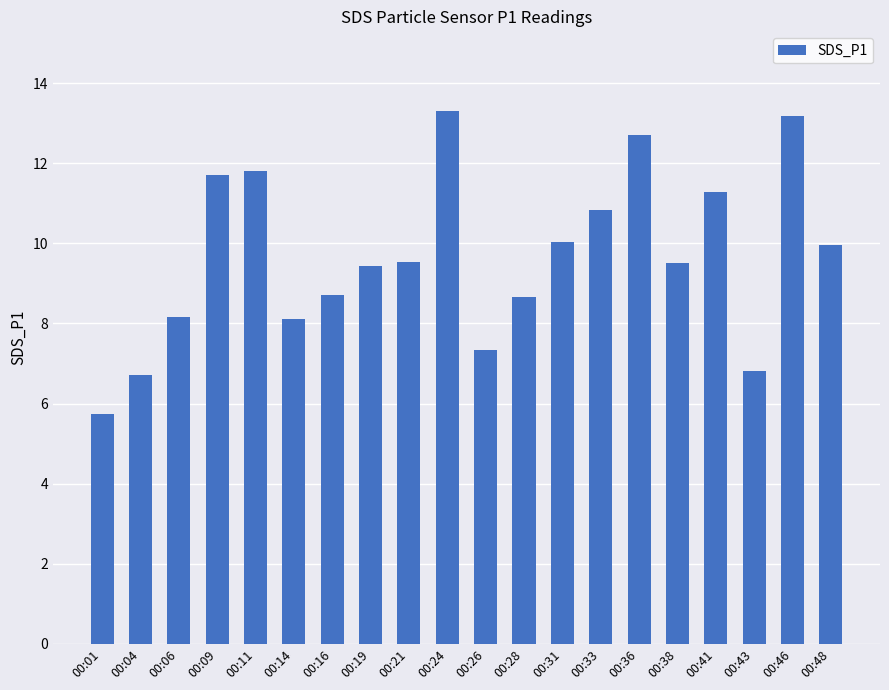

What is the average value?

9.7